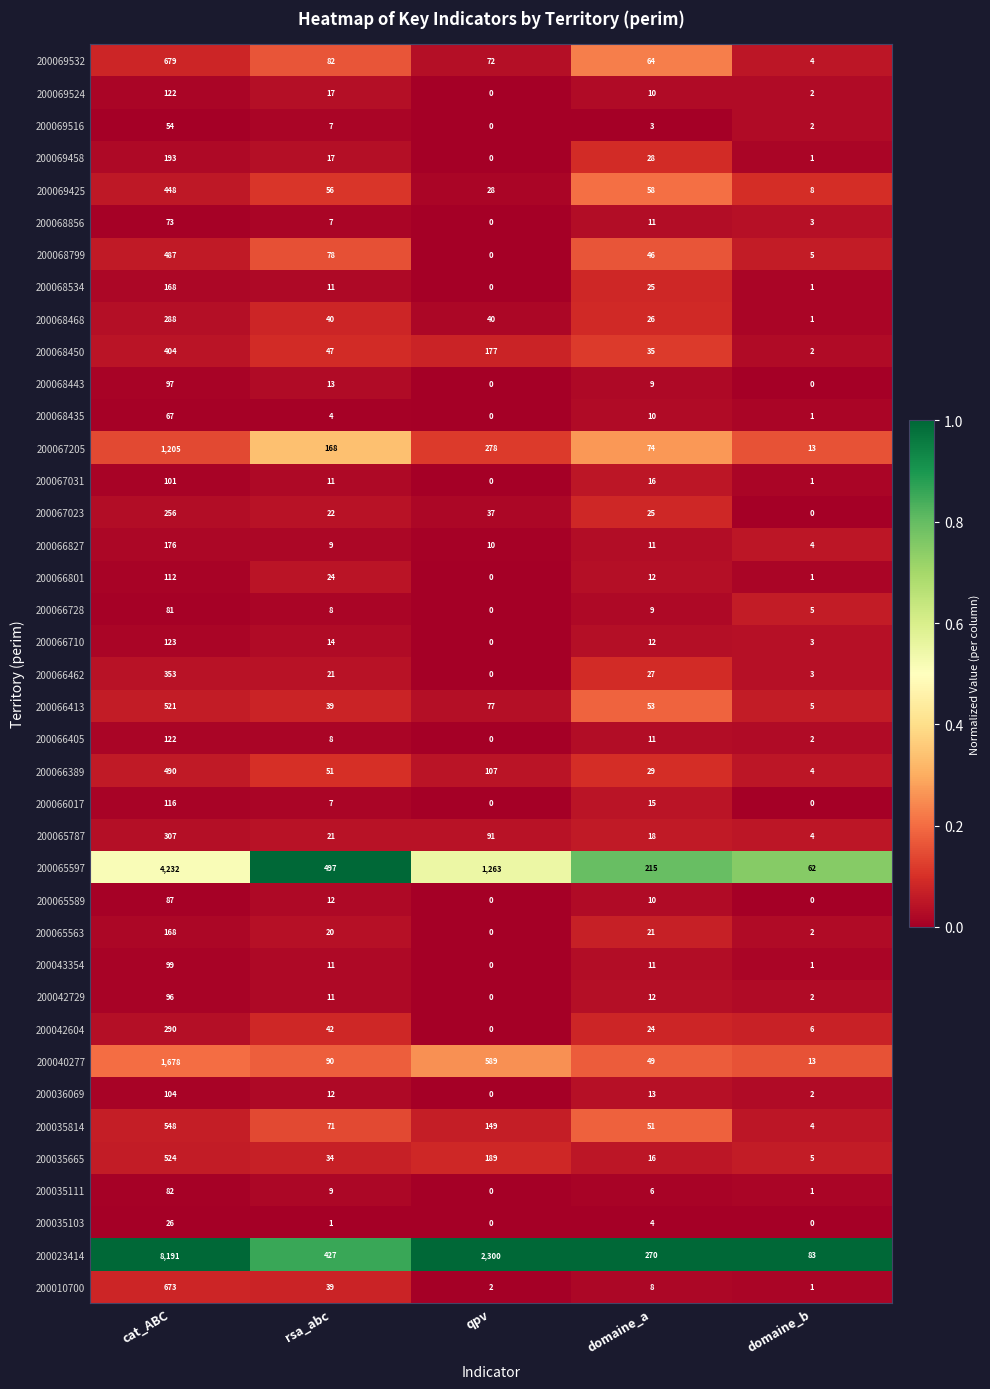

What is the difference between the highest and lowest values at cat_ABC?

8165